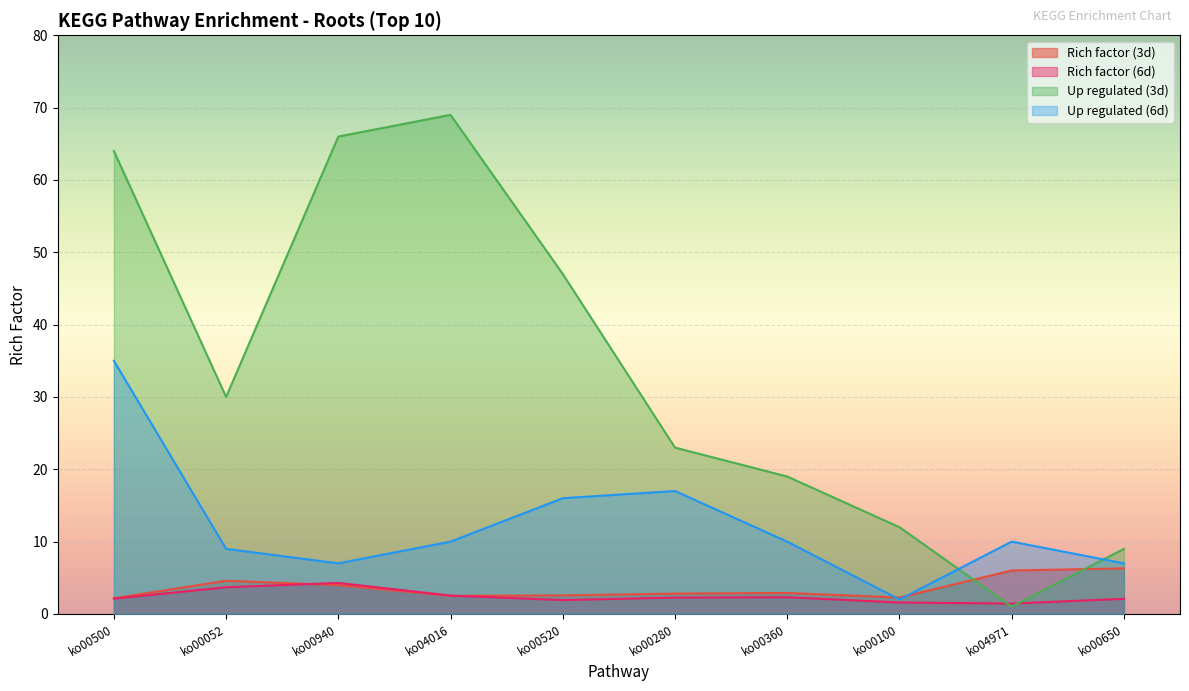

How many lines are shown in the chart?

4